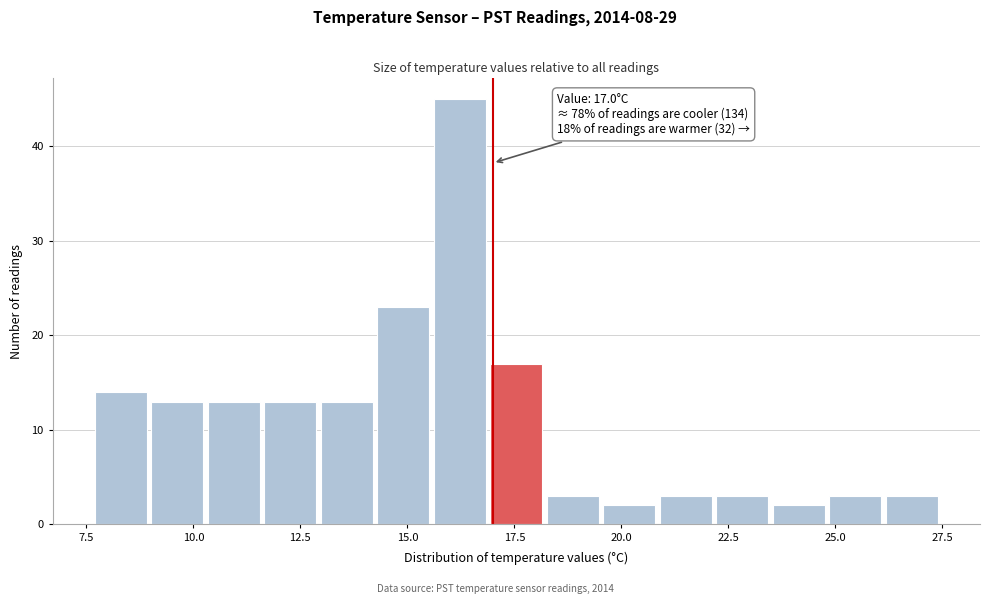

Around what value on the x-axis is the tallest bar? Give the approximate position of its centre, as read against the axis.

16.0